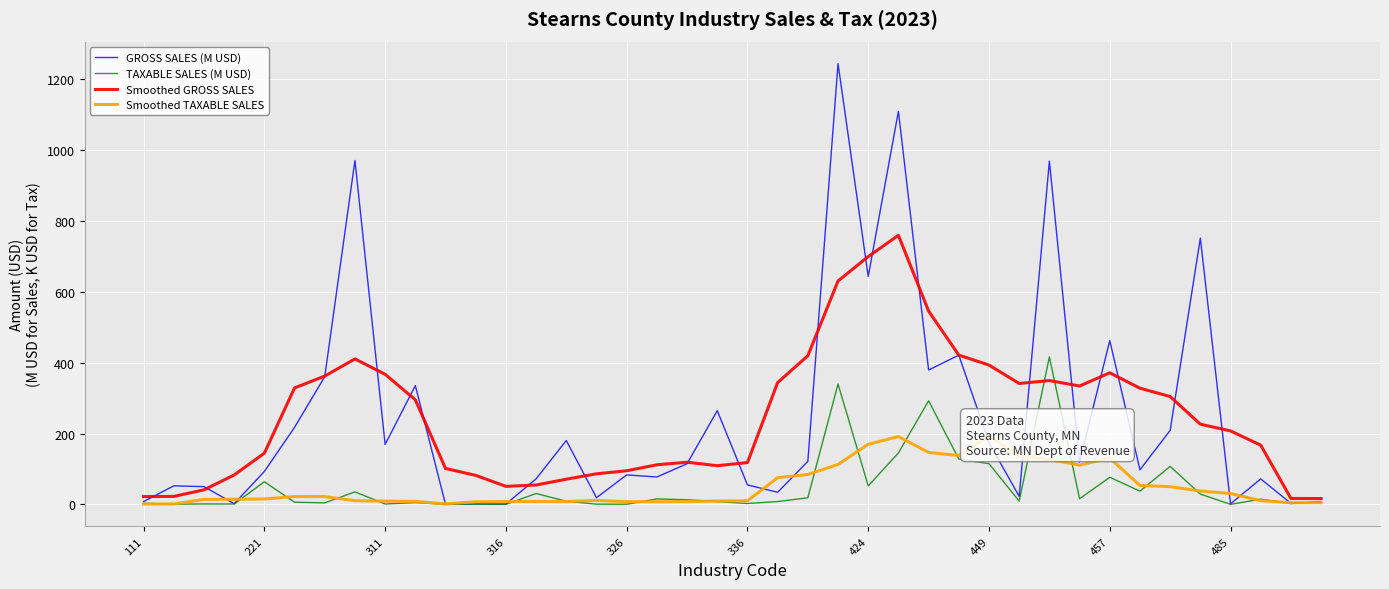

What is the highest value of the GROSS SALES (M USD) series?

1244.1